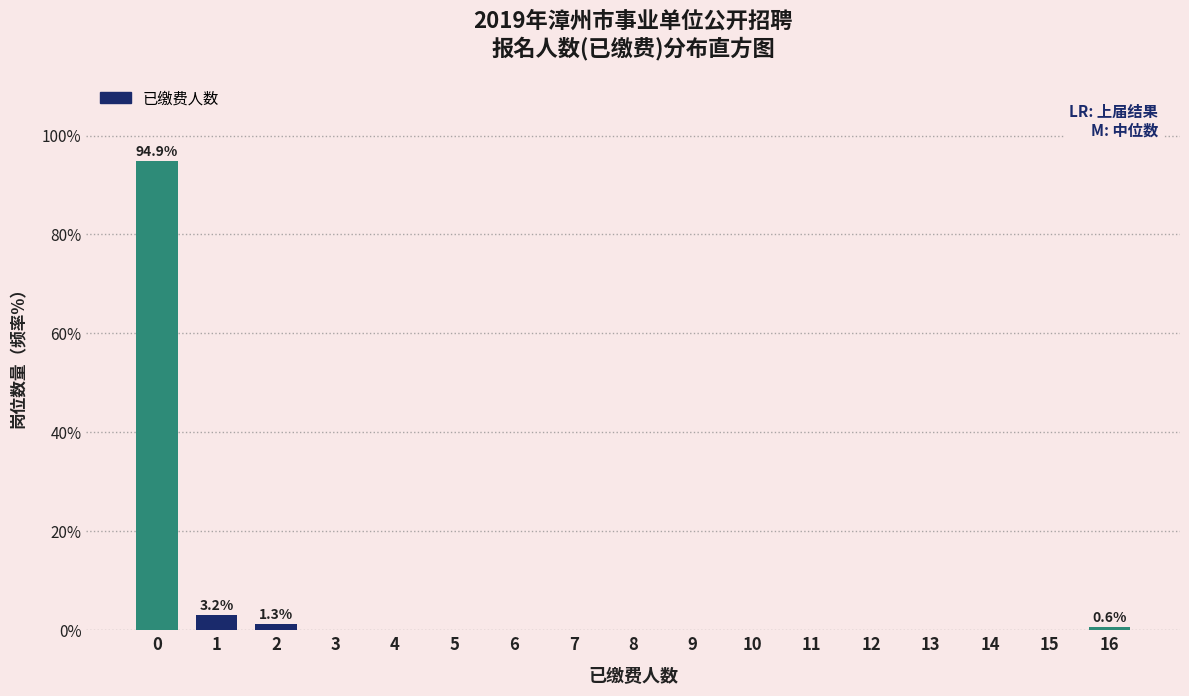

Reading left to right, what are all the values shown in this chart?

0=94.9	1=3.2	2=1.3	3=0.0	4=0.0	5=0.0	6=0.0	7=0.0	8=0.0	9=0.0	10=0.0	11=0.0	12=0.0	13=0.0	14=0.0	15=0.0	16=0.6